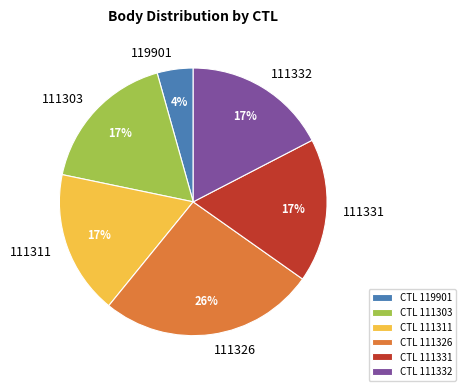

What percentage is the 119901 slice, to the nearest percent?

4%